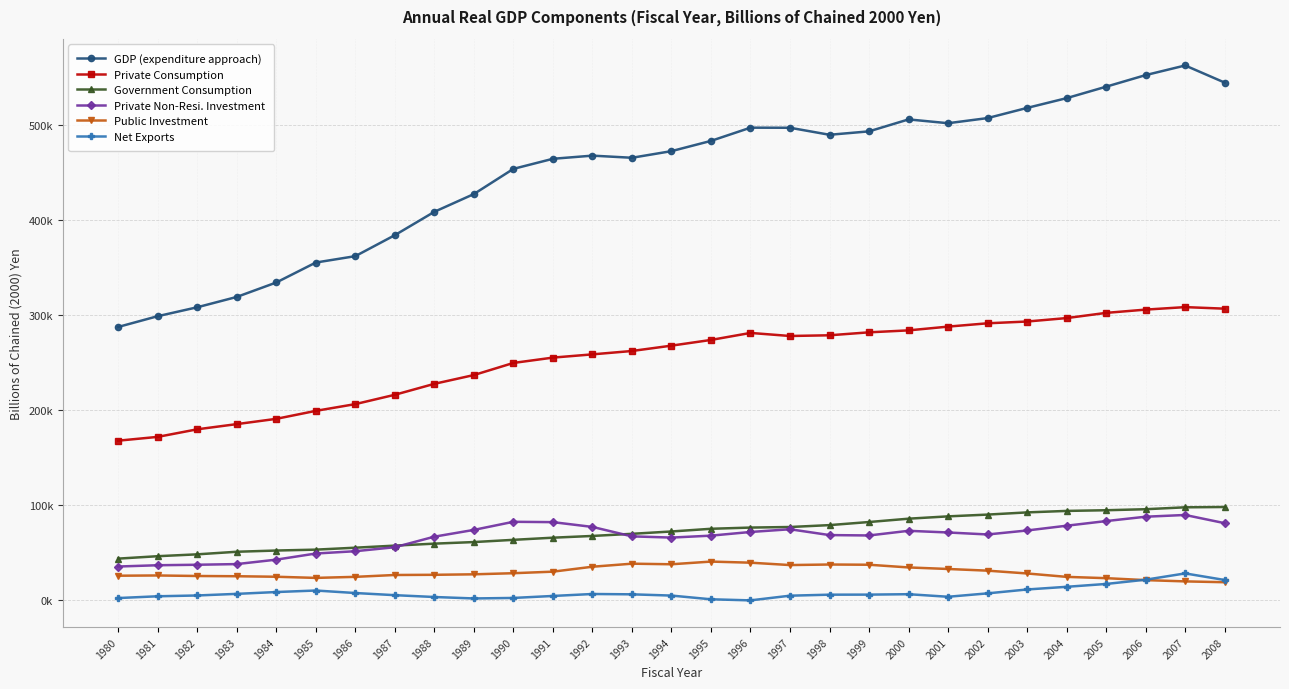

True or false: Private Non-Resi. Investment and Government Consumption intersect in this chart.

True